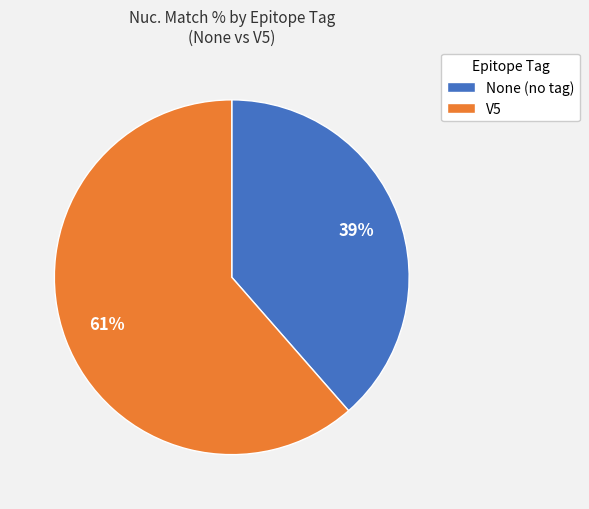

Does any single category account for the majority?

Yes